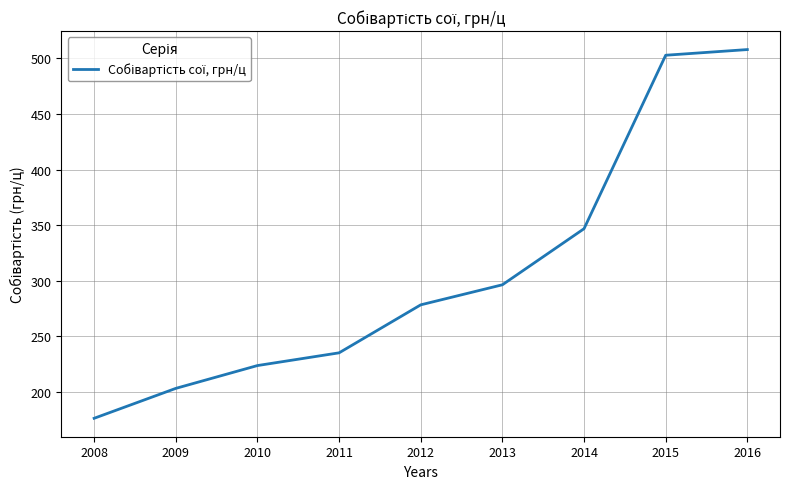

What is the change in value from 2010 to 2015?

+278.9